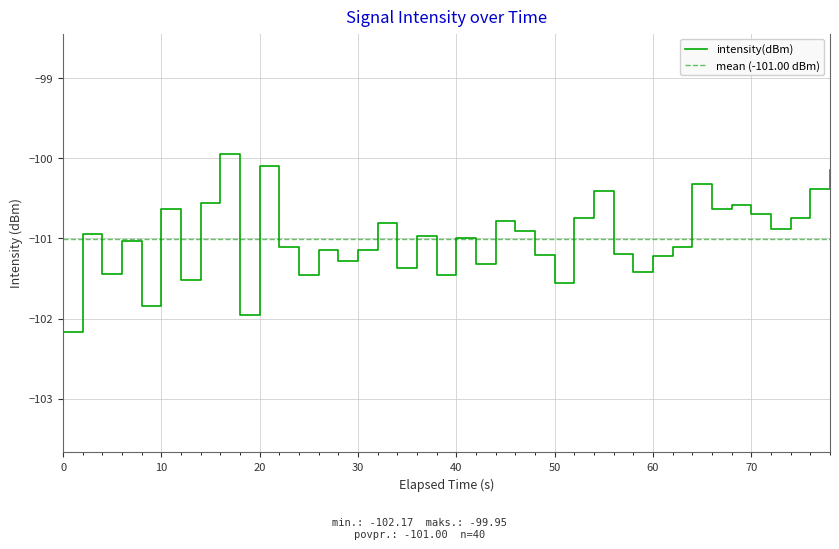

The value of intensity(dBm) at 60 is -101.2. True or false?

True